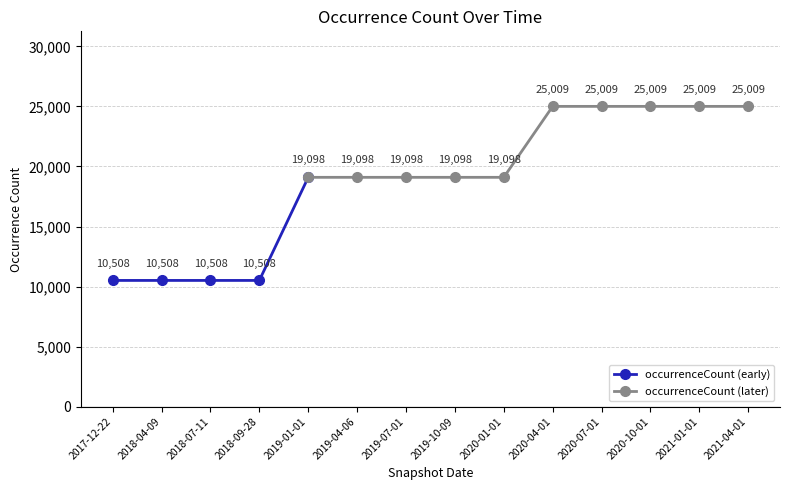

Where is the data nearest to the value 17758?

2019-04-06